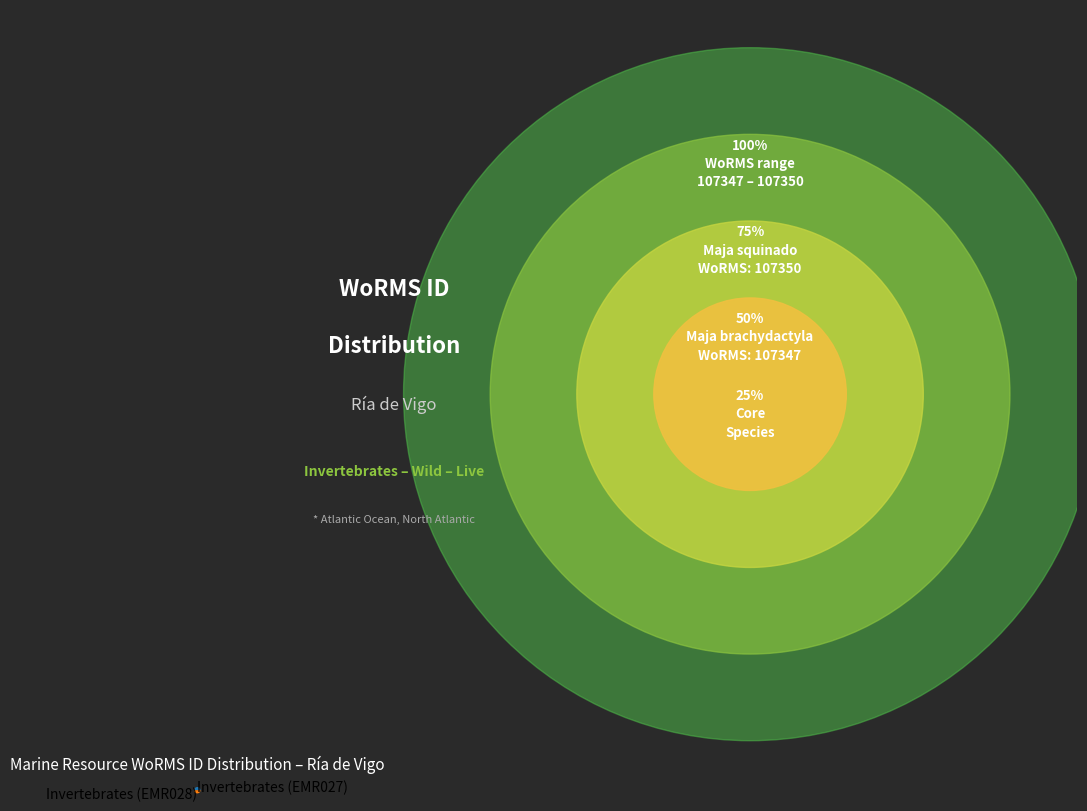

Count the number of slices in the pie.

2